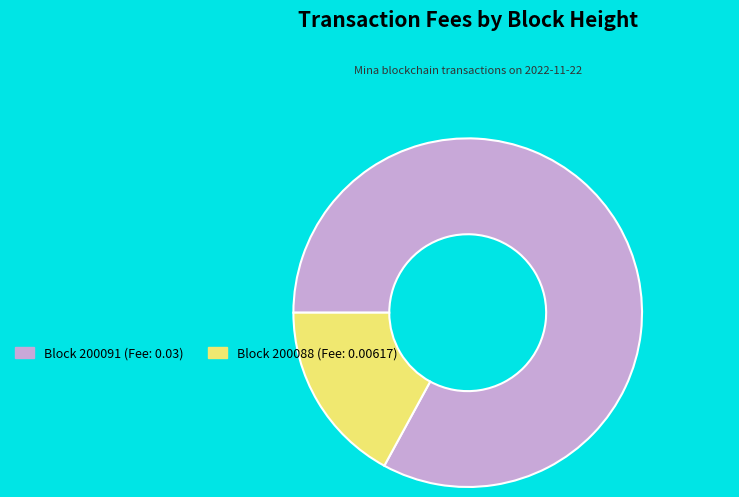

What is the majority slice?

Block 200091 (Fee: 0.03)